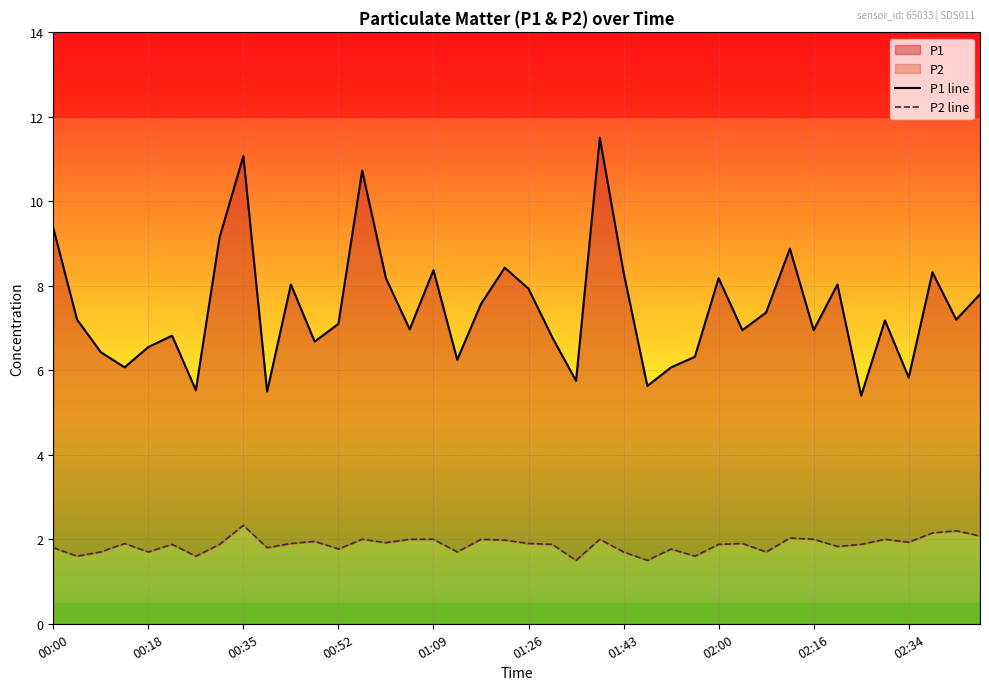

In P2 line, how many points are lower than both neighbors (excluding endpoints)?

13